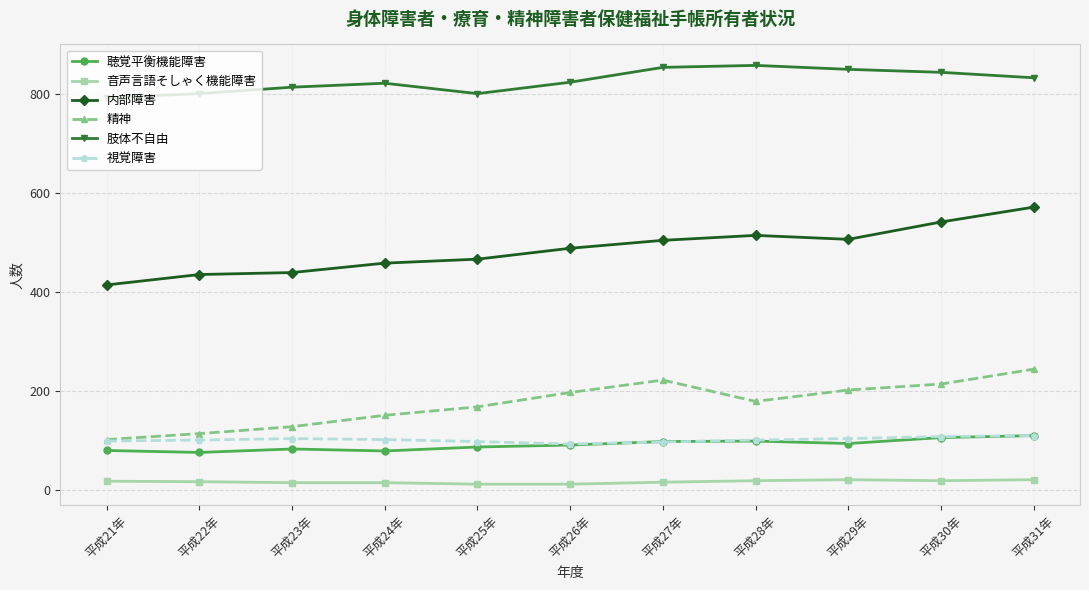

What is the label of the 9th point from the right?

平成23年